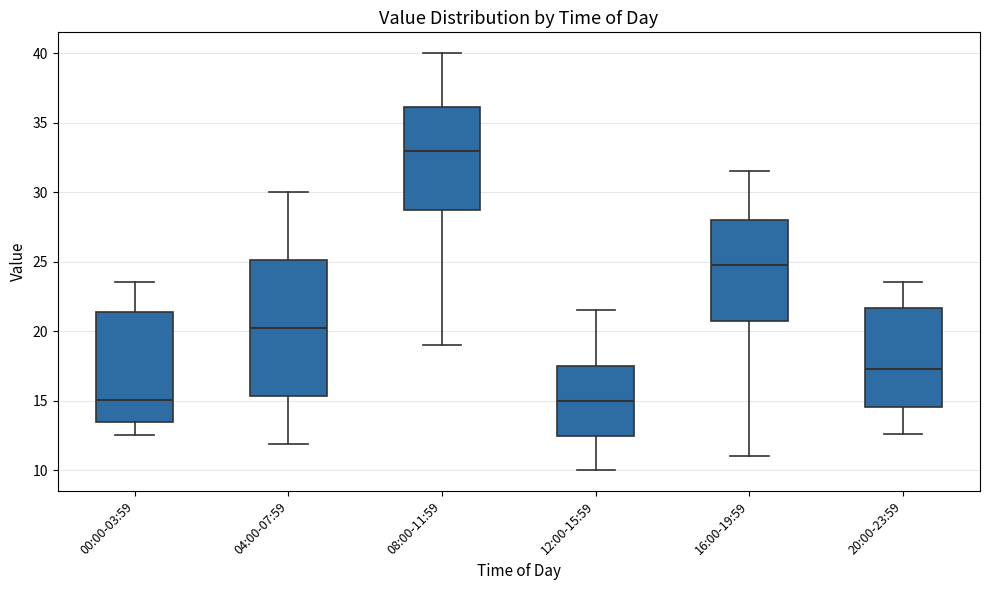

Where does the median line of the box for 16:00-19:59 sit on the y-axis? The values are not printed on the chart, so give them approximately, as read against the axis.

25.0